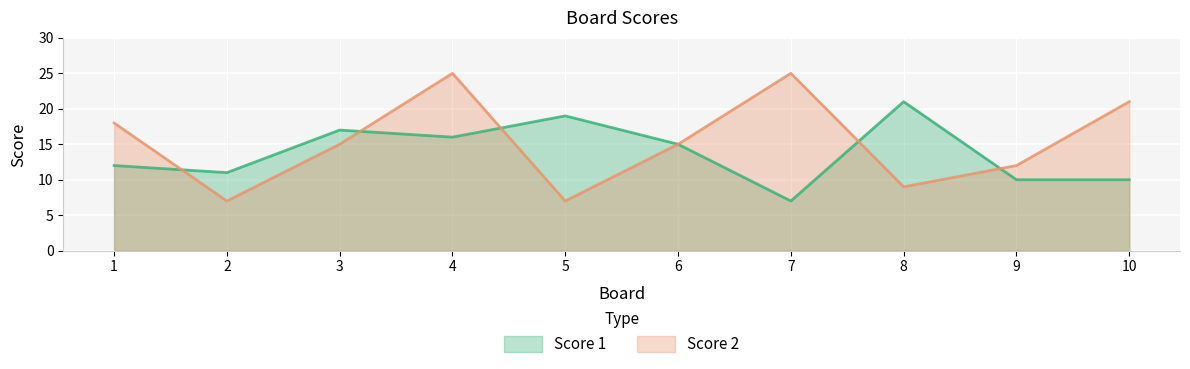

At which label is Score 2 closest to 16?

3